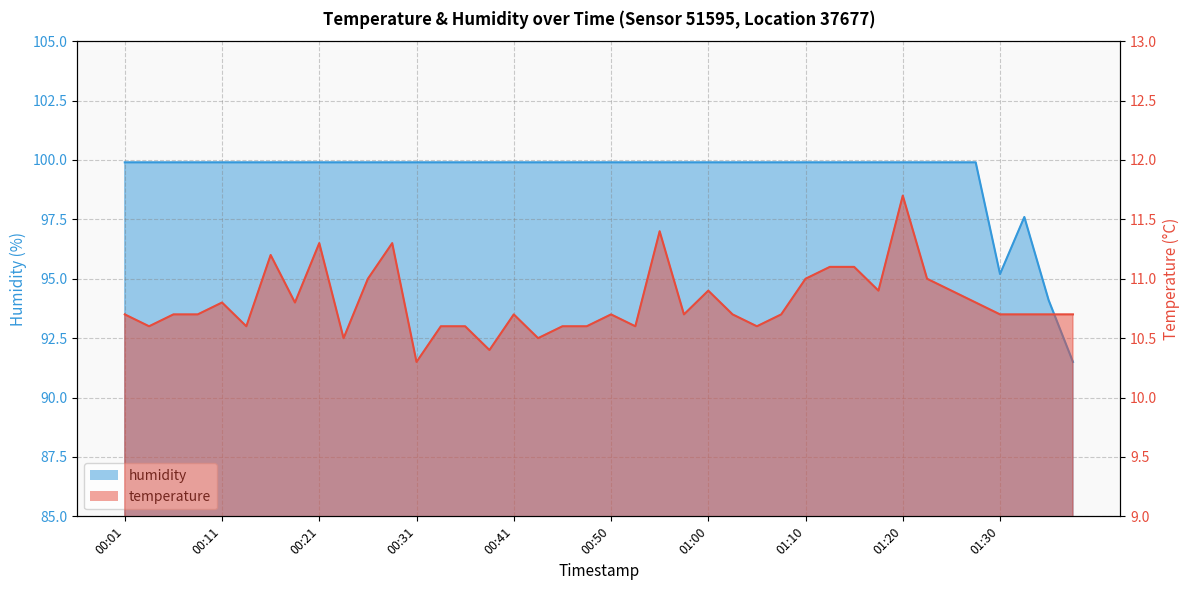

What is the label of the 2nd point from the right?

01:35